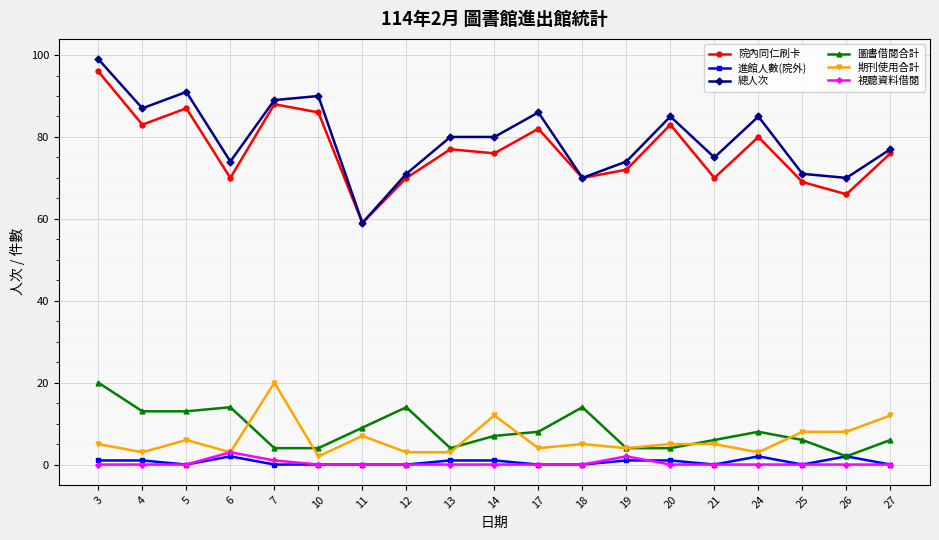

At which category does 總人次 reach its first local valley?

4